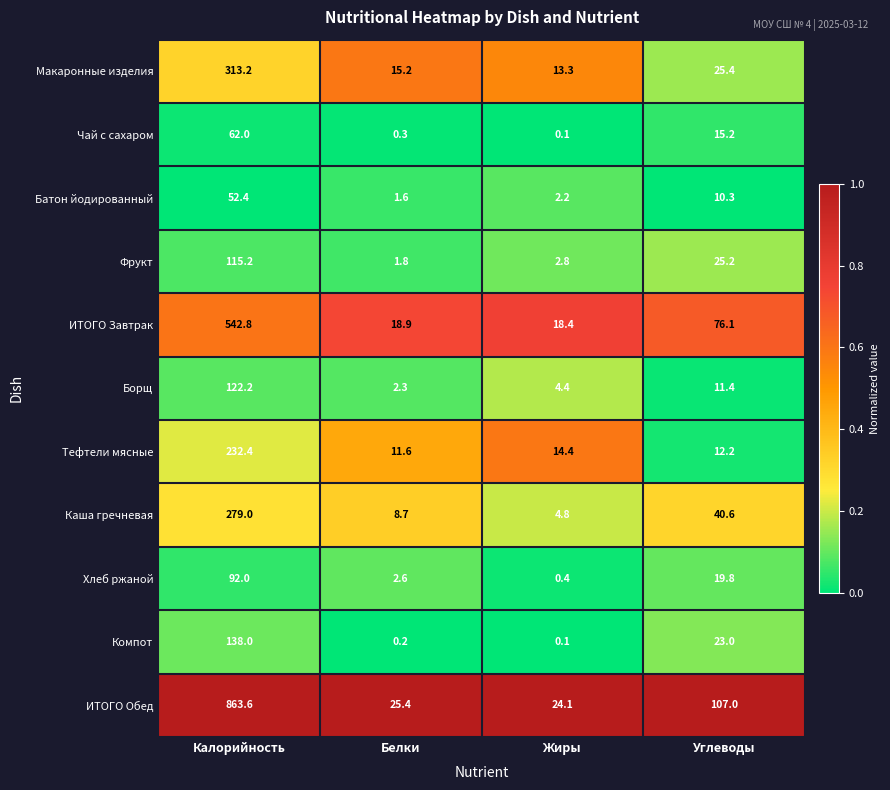

Which category has the lowest value in the ИТОГО Обед series?

Жиры